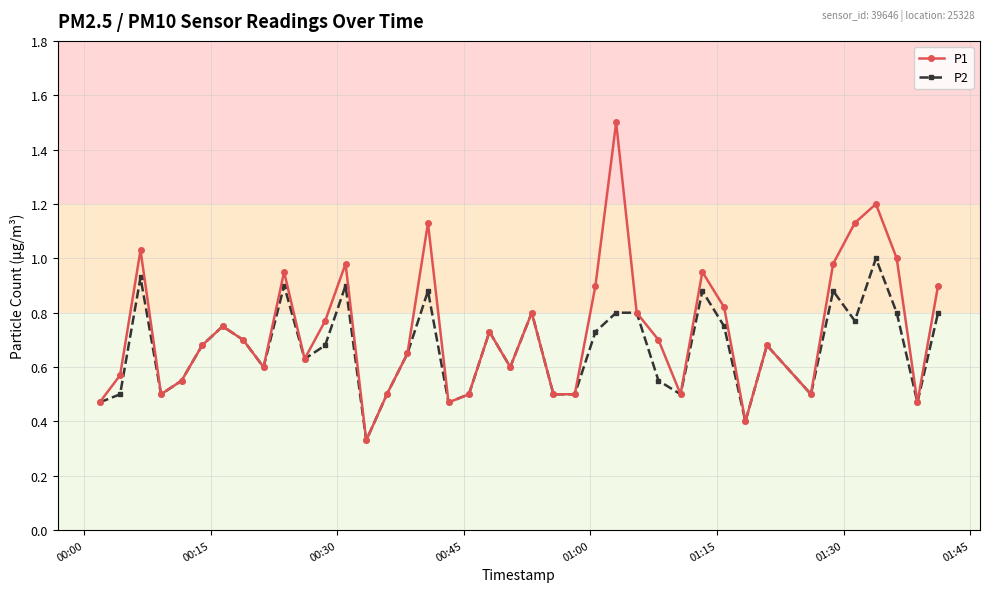

Is this an area chart (filled region under the line)?

No